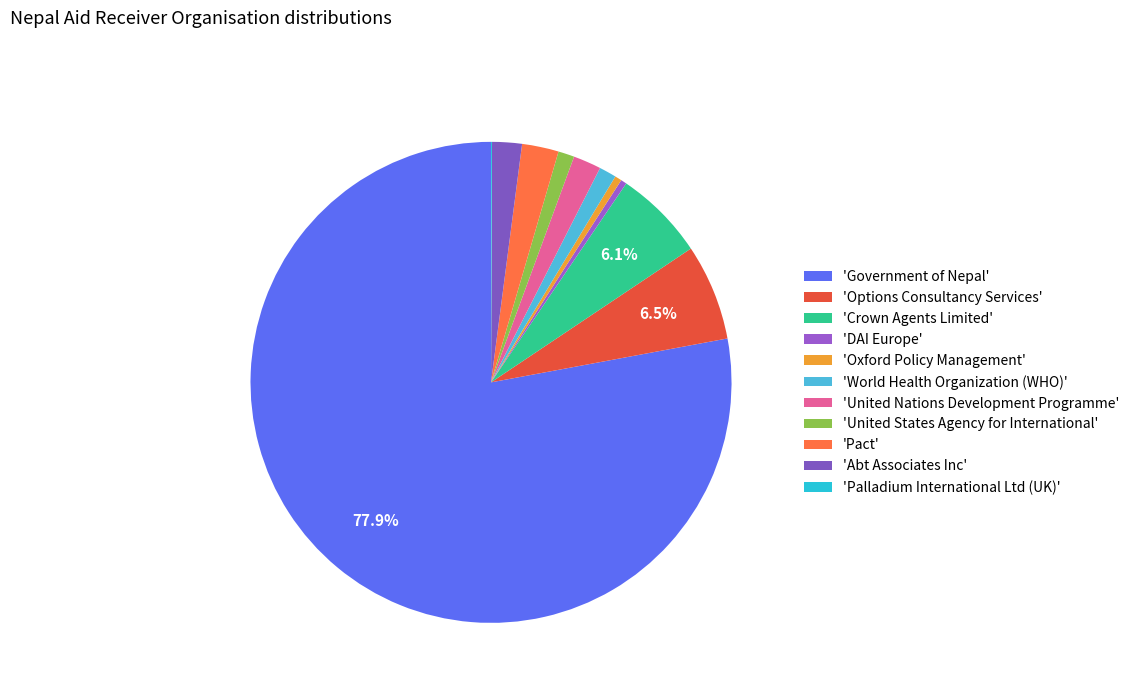

Which category has the biggest portion of the pie?

'Government of Nepal'